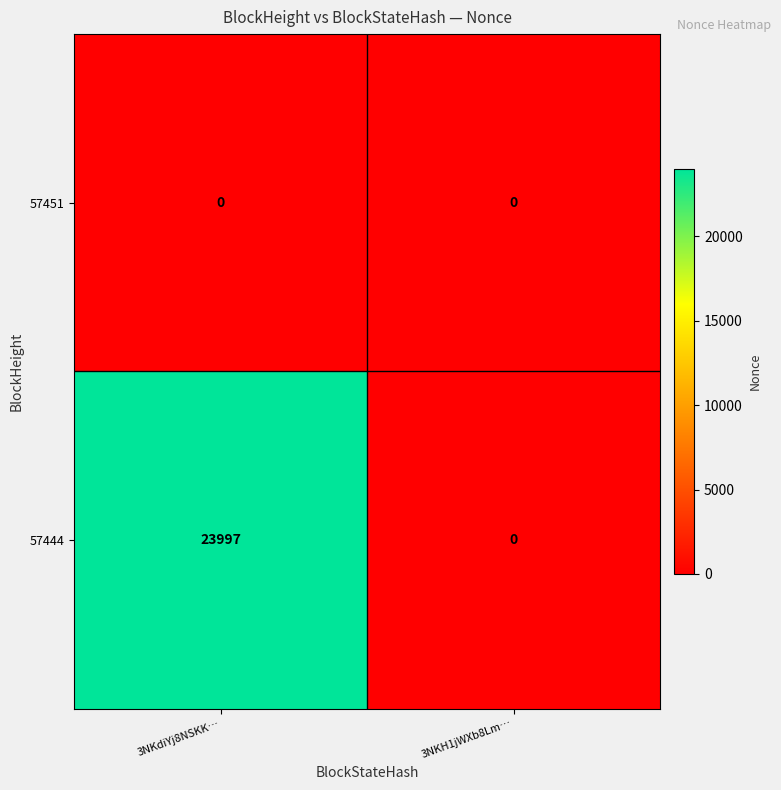

How many categories are shown in the chart?

2